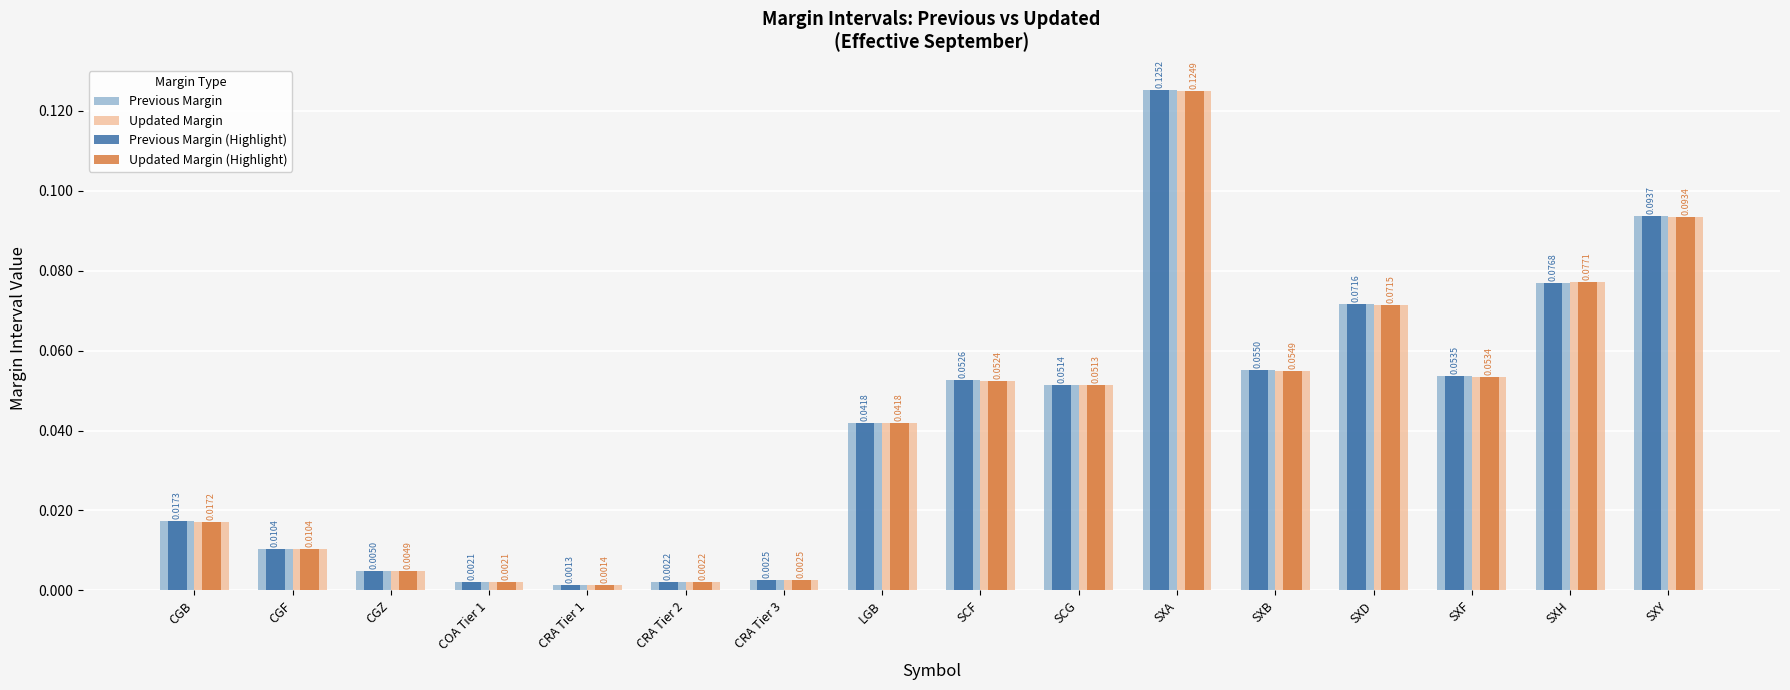

What is the sum of all Previous Margin values?

0.7